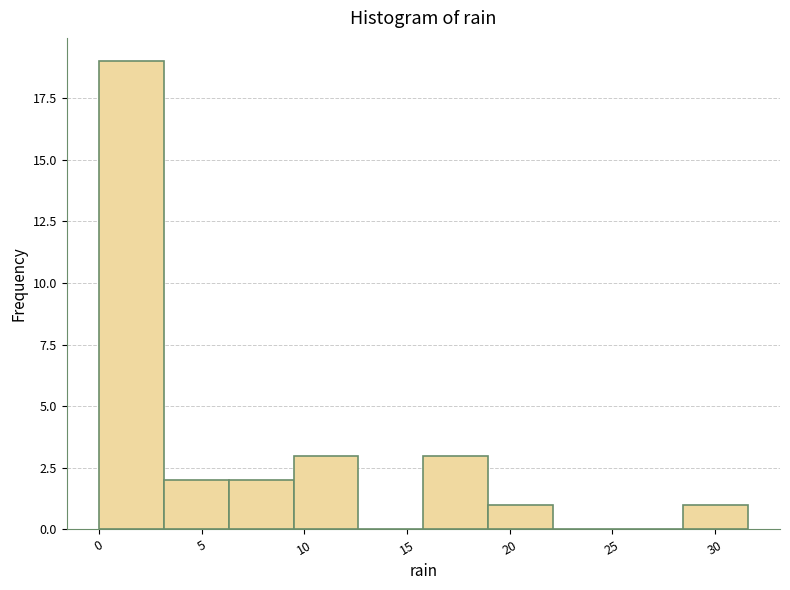

Reading left to right, transcribe this chart: for each bar, give the range it covers on the x-axis and its height. Neither the bar edges nor the heights are printed on the chart, so give them approximately, as read against the axes.

0.0 to 3.0: 19
3.0 to 6.5: 2
6.5 to 9.5: 2
9.5 to 12.5: 3
12.5 to 16.0: 0
16.0 to 19.0: 3
19.0 to 22.0: 1
22.0 to 25.5: 0
25.5 to 28.5: 0
28.5 to 31.5: 1